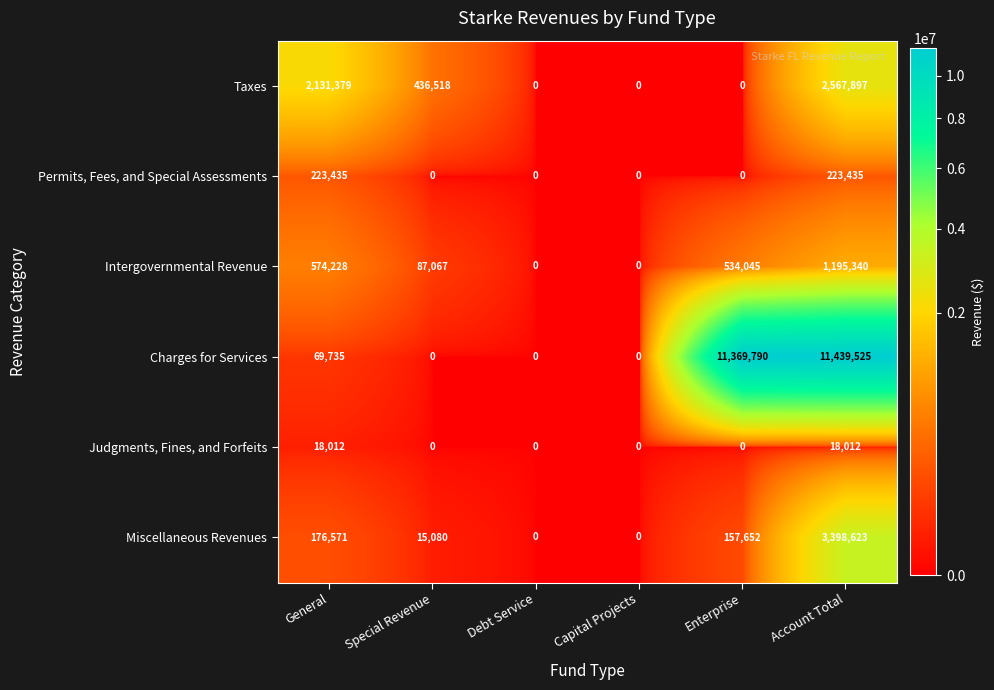

What is the maximum value shown in the chart?

11439525